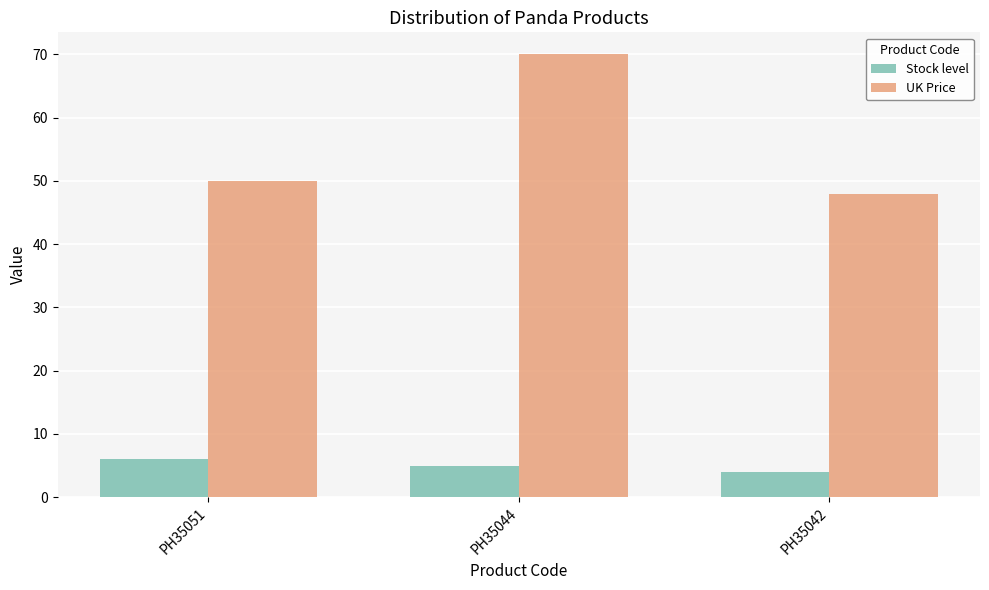

Rank the series by their average value, from highest to lowest.

UK Price, Stock level